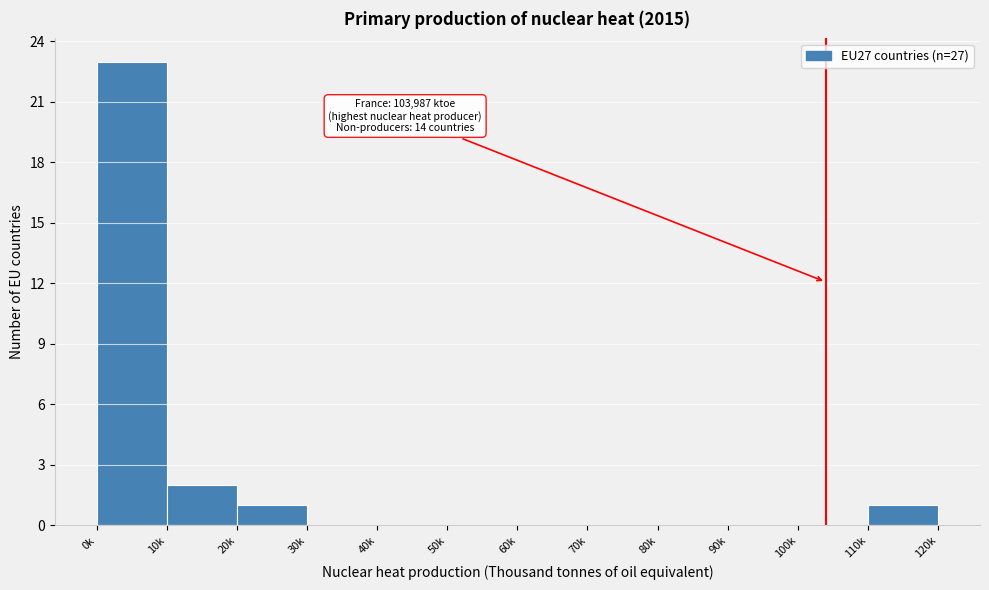

Reading left to right, what are all the values shown in this chart?

0k=23	10k=2	20k=1	30k=0	40k=0	50k=0	60k=0	70k=0	80k=0	90k=0	100k=0	110k=1